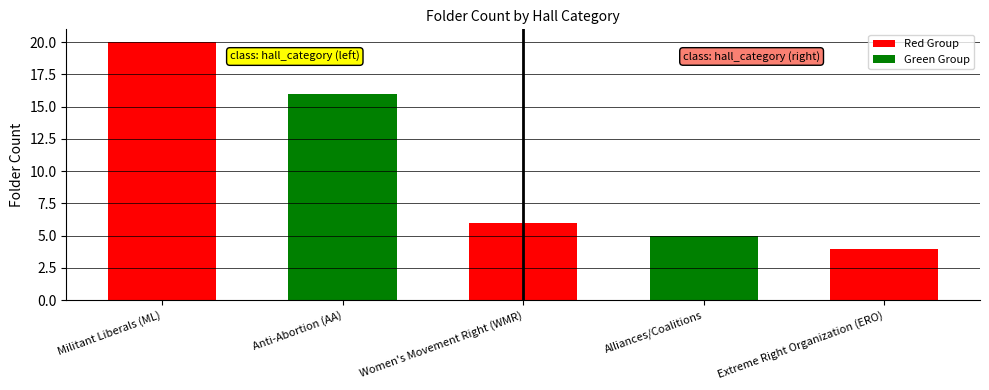

How many data points are less than 6?

2